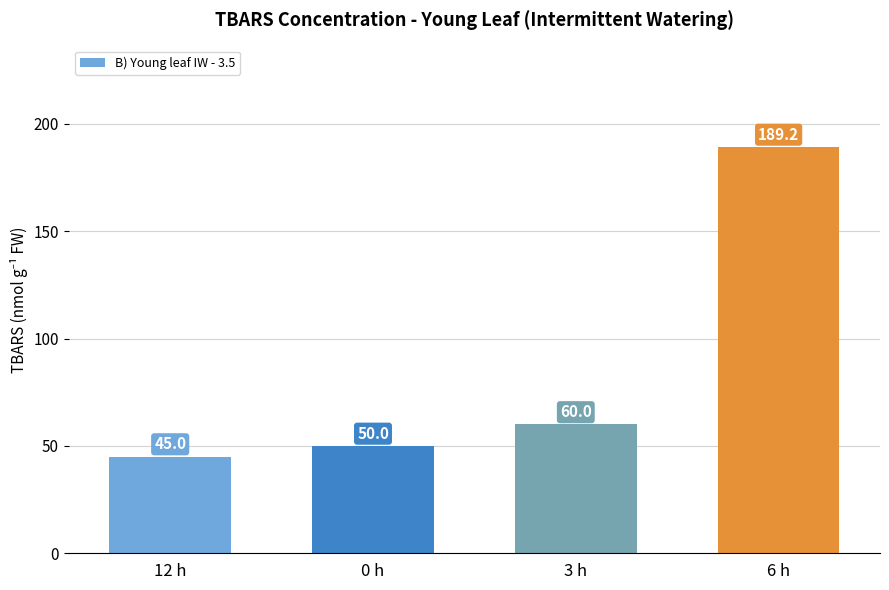

What is the sum of the values at 3 h and 6 h?

249.2